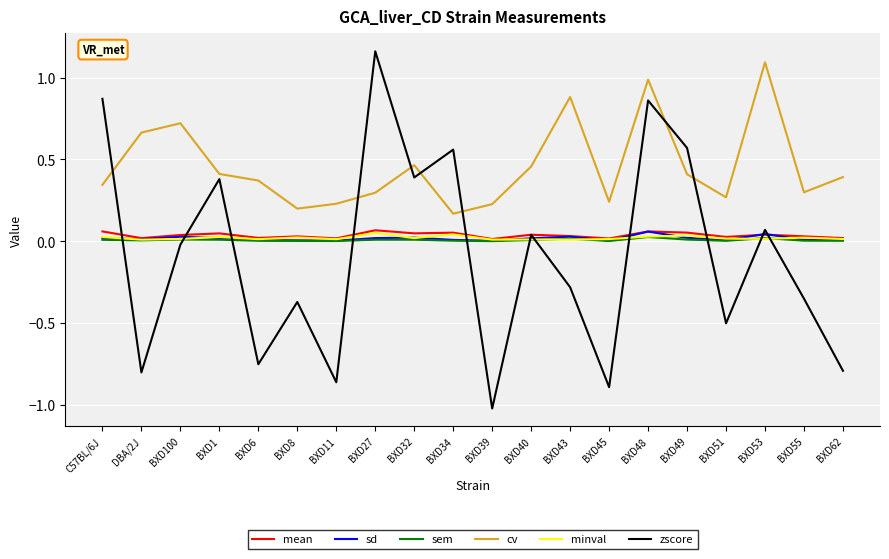

Which series has the widest spread of values?

zscore